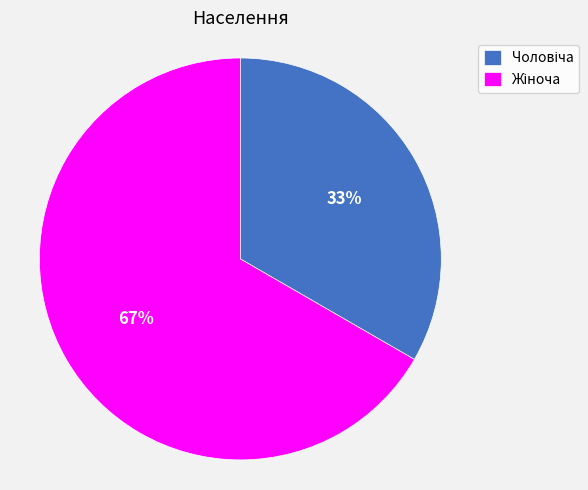

Does any single category account for the majority?

Yes